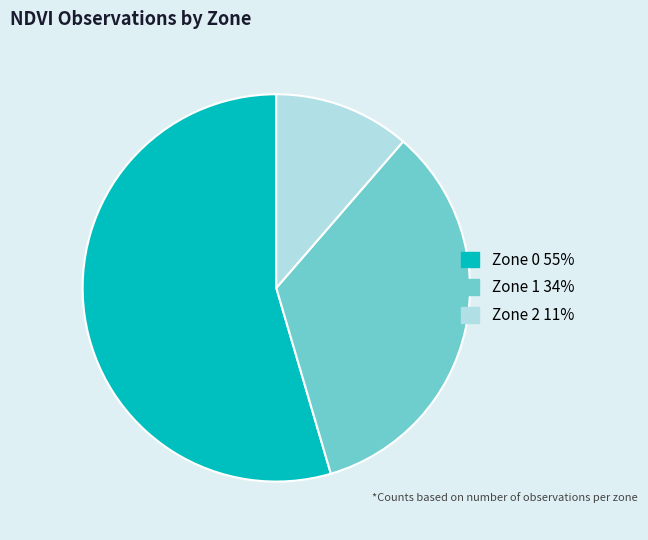

True or false: Zone 0 accounts for 55% of the total.

True